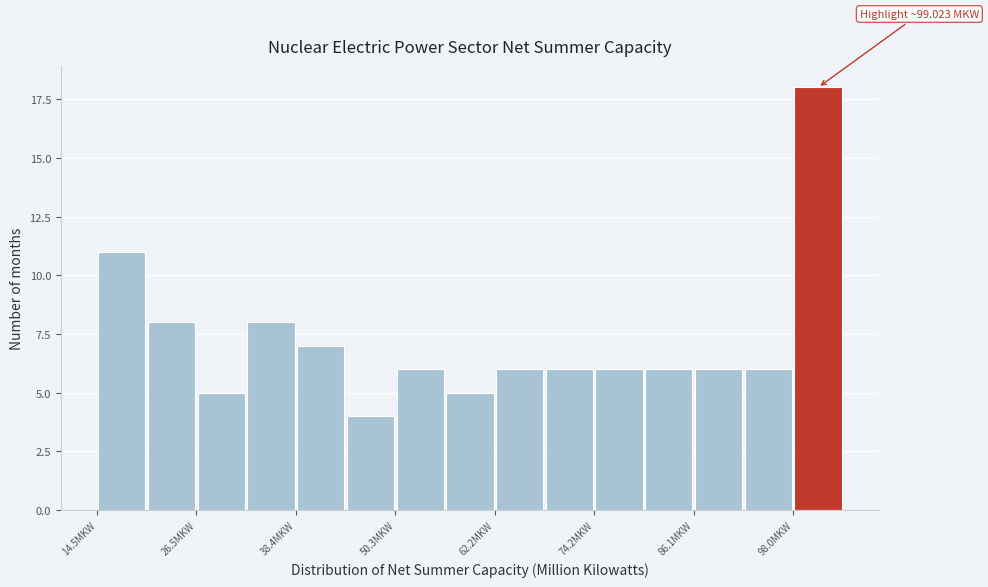

Read against the x-axis, roughly where is the centre of the tallest bar?

102